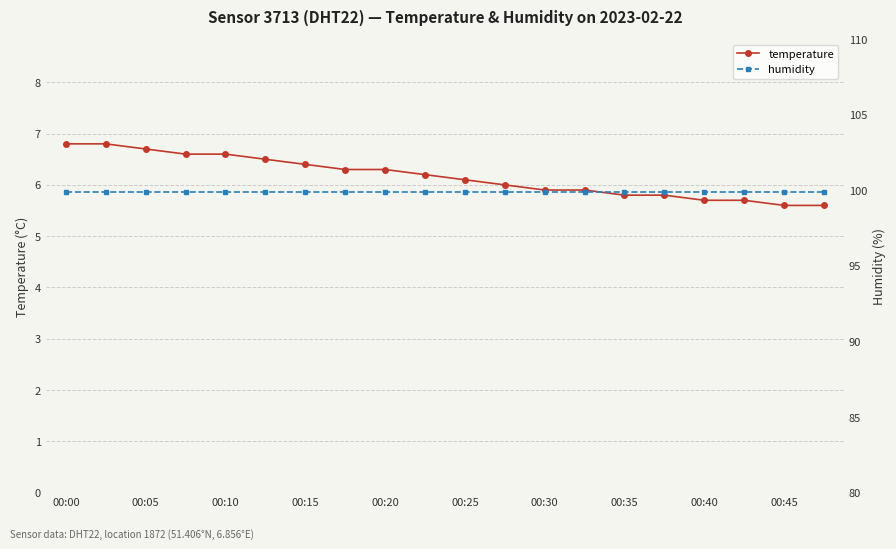

What is the difference between the highest and lowest values at 19?

94.3